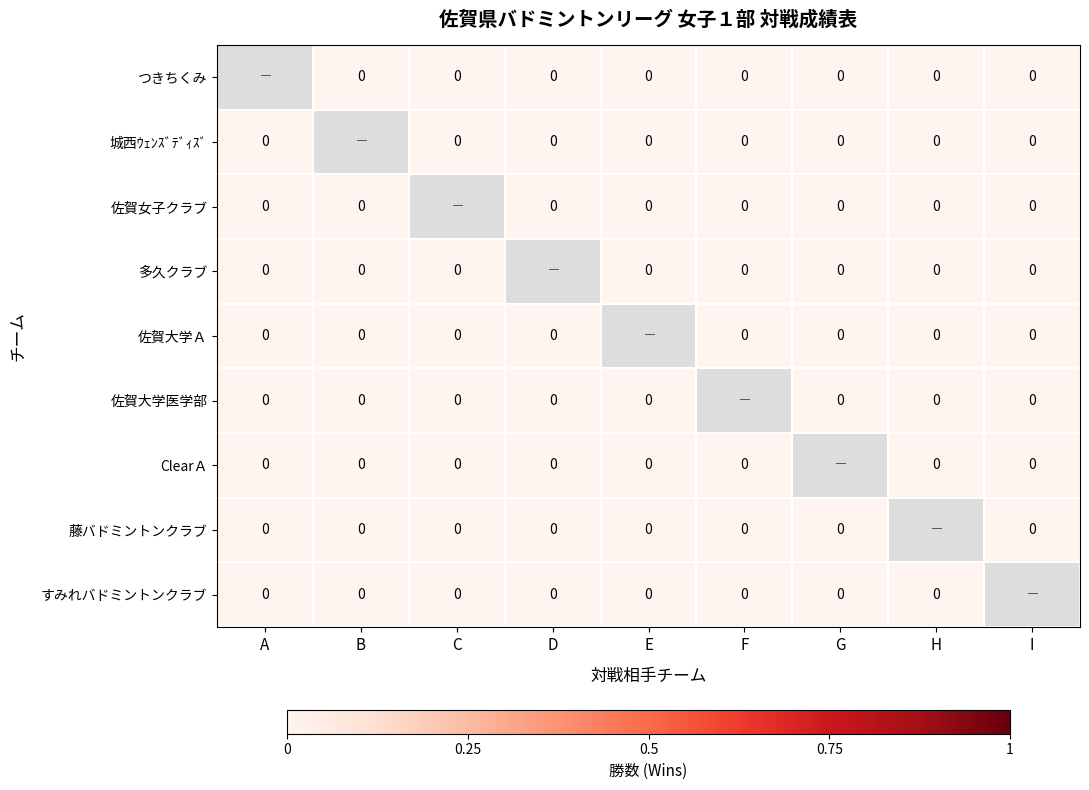

List the series in order of their peak value, lowest first.

つきちくみ, 城西ｳｪﾝｽﾞﾃﾞｨｽﾞ, 佐賀女子クラブ, 多久クラブ, 佐賀大学Ａ, 佐賀大学医学部, ClearＡ, 藤バドミントンクラブ, すみれバドミントンクラブ